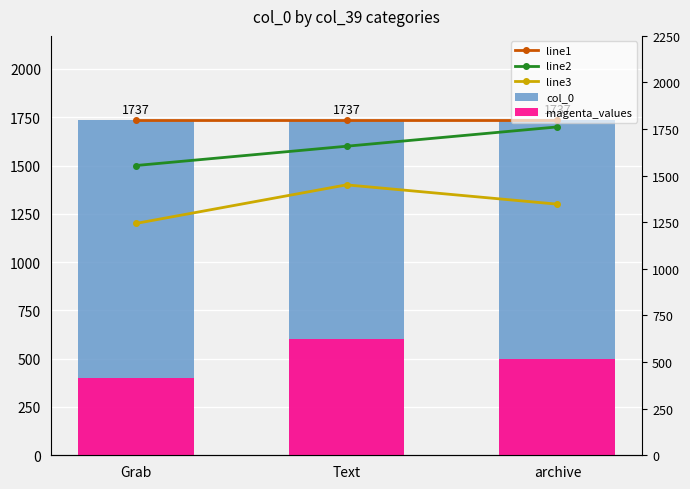

What is the sum of the line1 values at Grab and Text?

3474